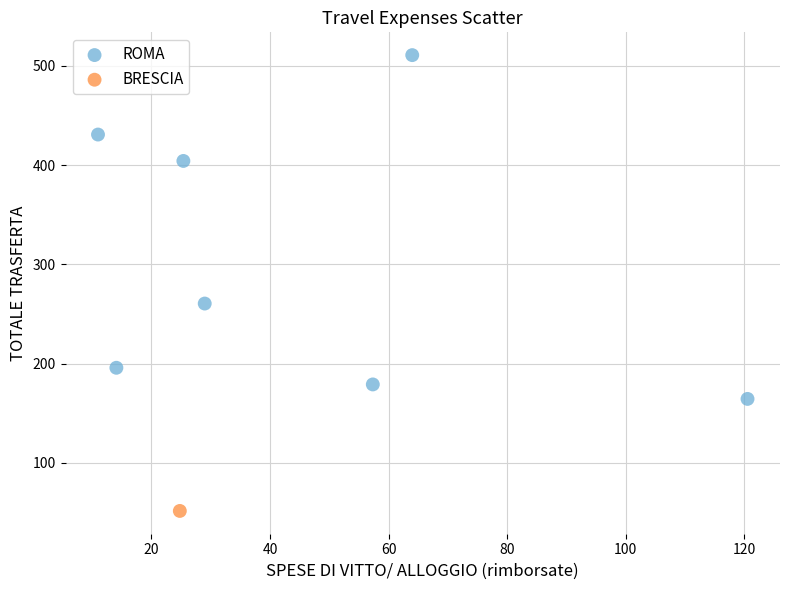

What are all the series names shown in the legend?

ROMA, BRESCIA